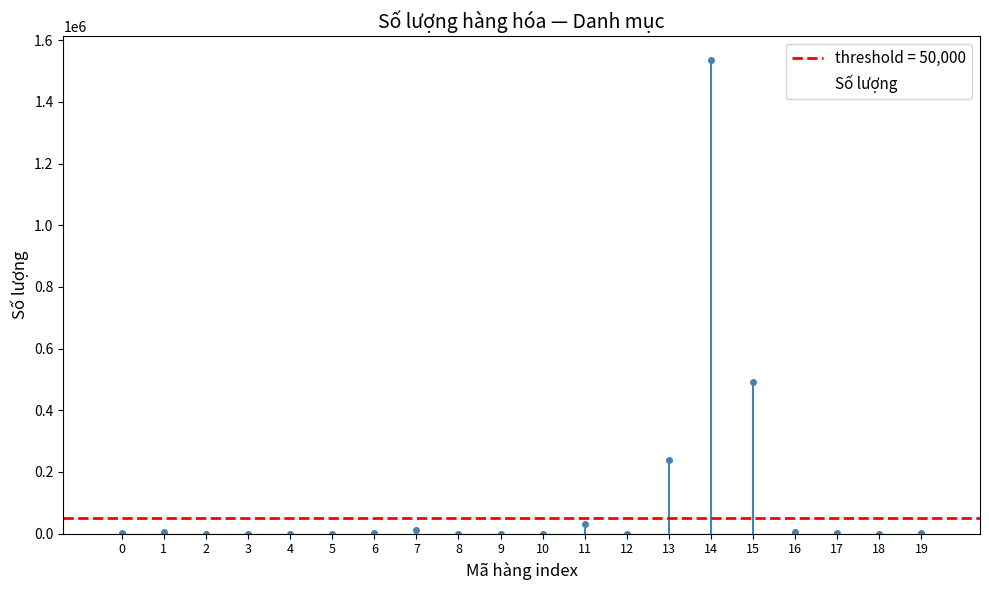

At which label does the data first exceed 1380?

1